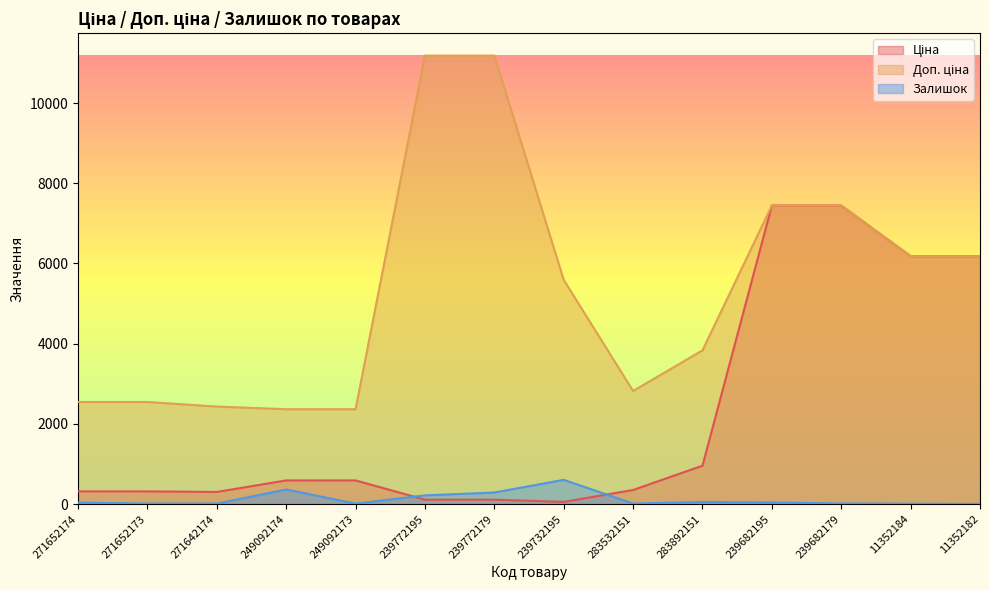

How many lines are shown in the chart?

3